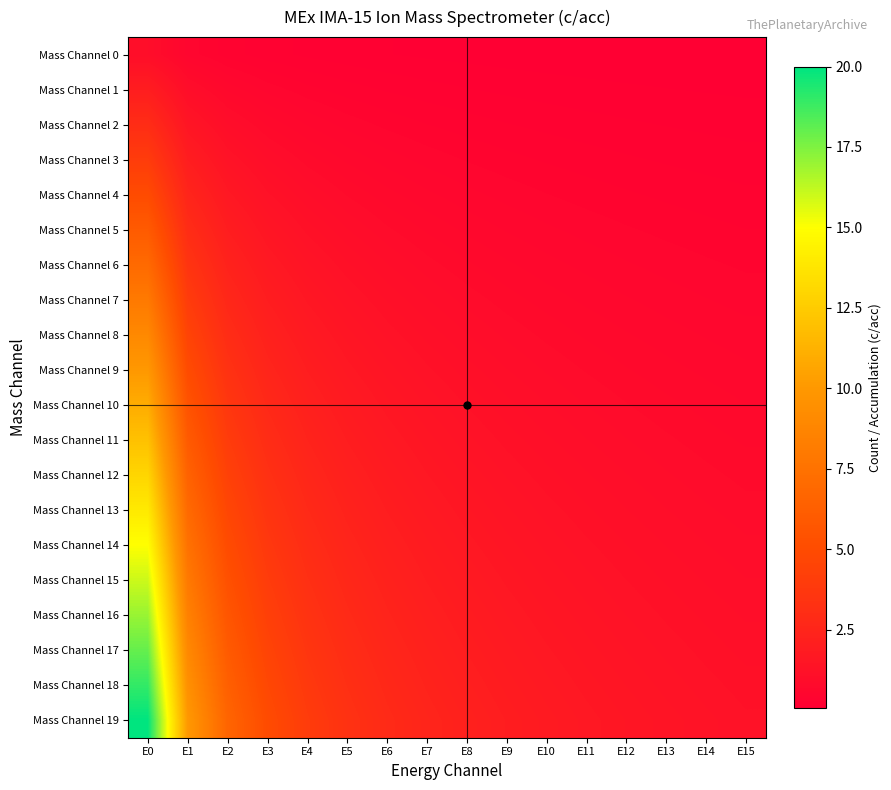

At which category is the sum across all series the highest?

E0